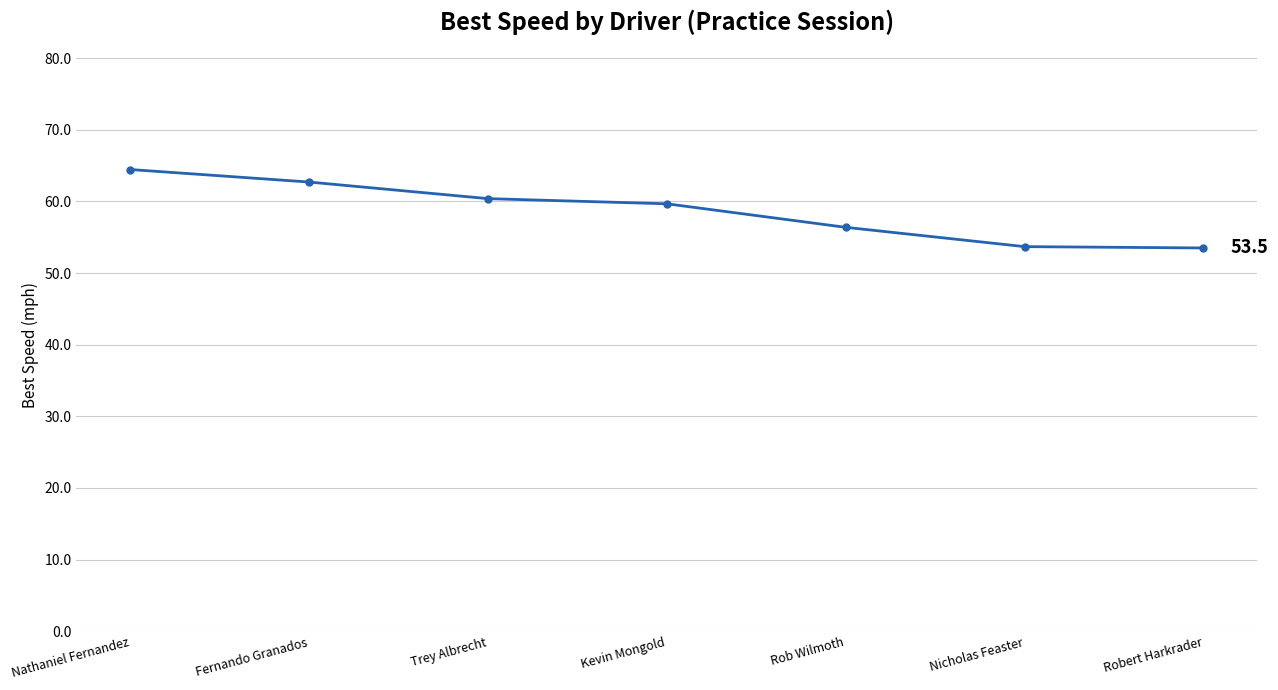

What is the difference between the values at Fernando Granados and Kevin Mongold?

3.0